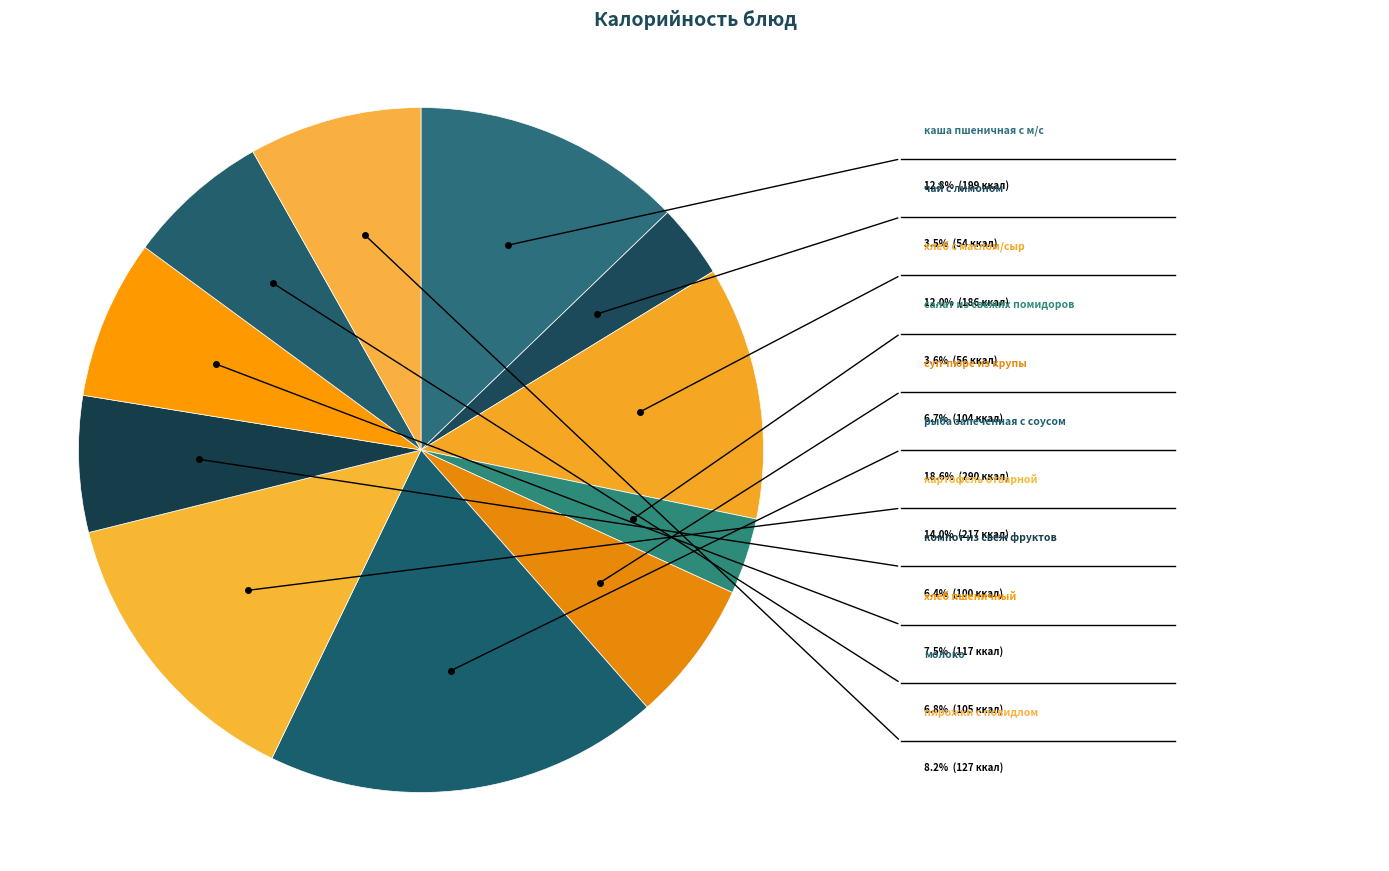

To the nearest percent, what percentage of the pie is компот из свеж фруктов?

6%